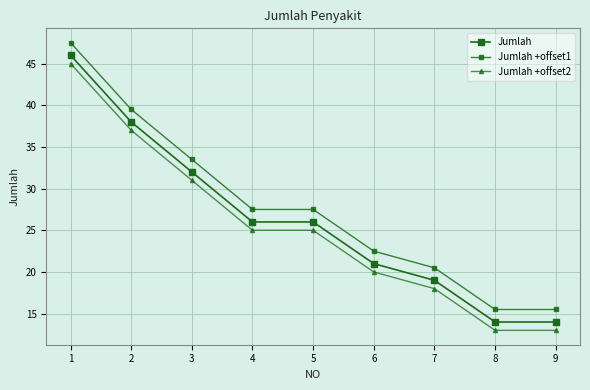

Where is Jumlah nearest to the value 30?

3